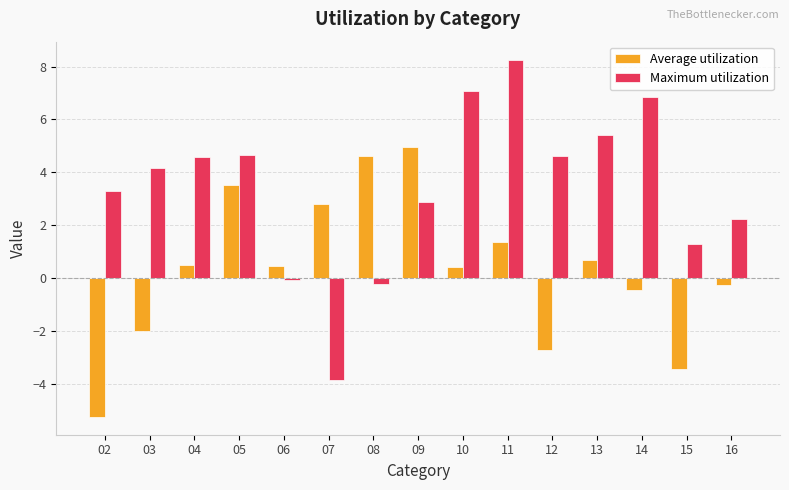

What is the difference between the Average utilization values at 15 and 06?

3.9